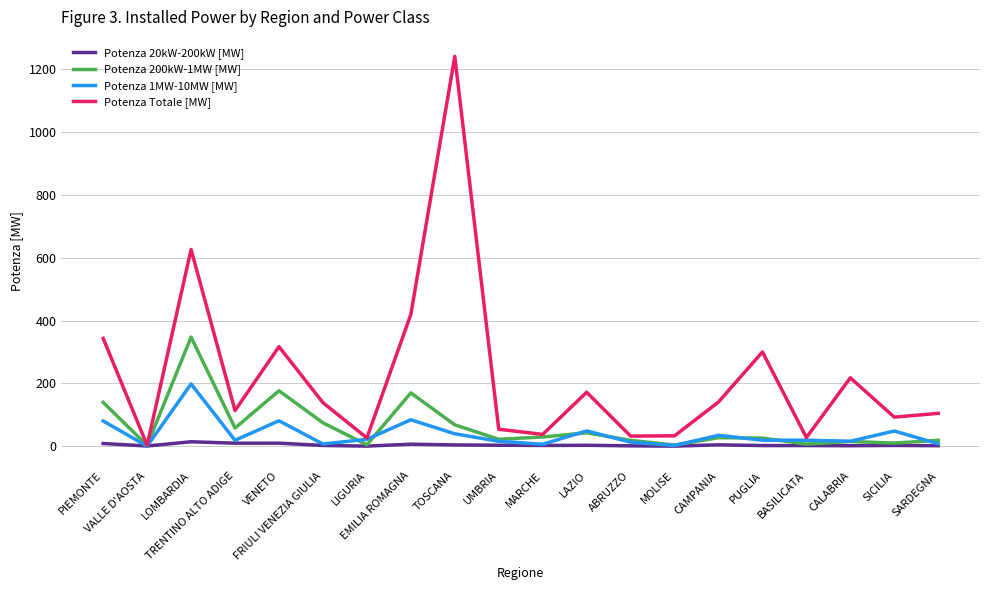

List the series in order of their peak value, highest first.

Potenza Totale [MW], Potenza 200kW-1MW [MW], Potenza 1MW-10MW [MW], Potenza 20kW-200kW [MW]